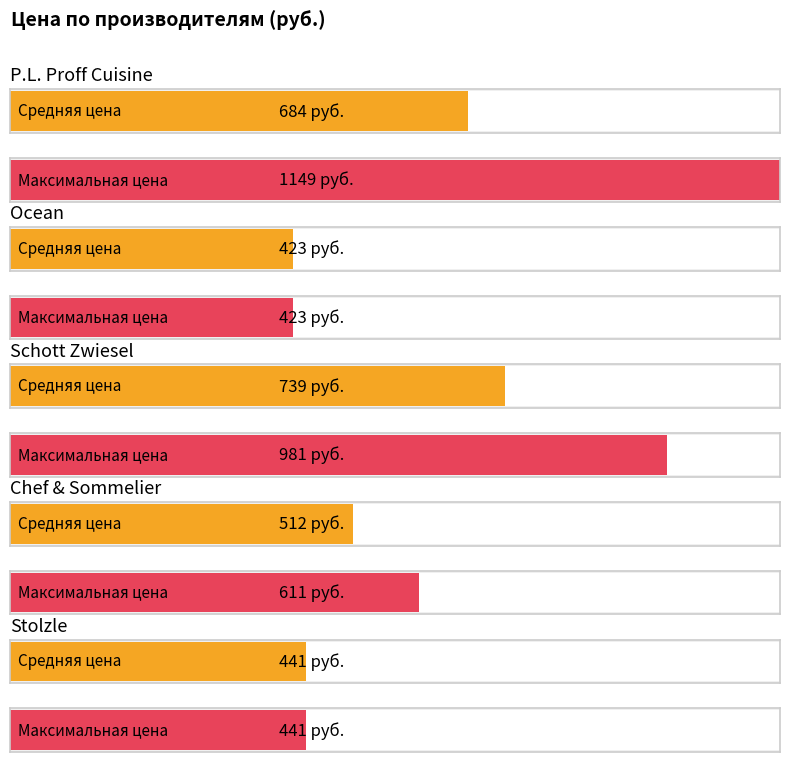

Does the chart contain any negative values?

No